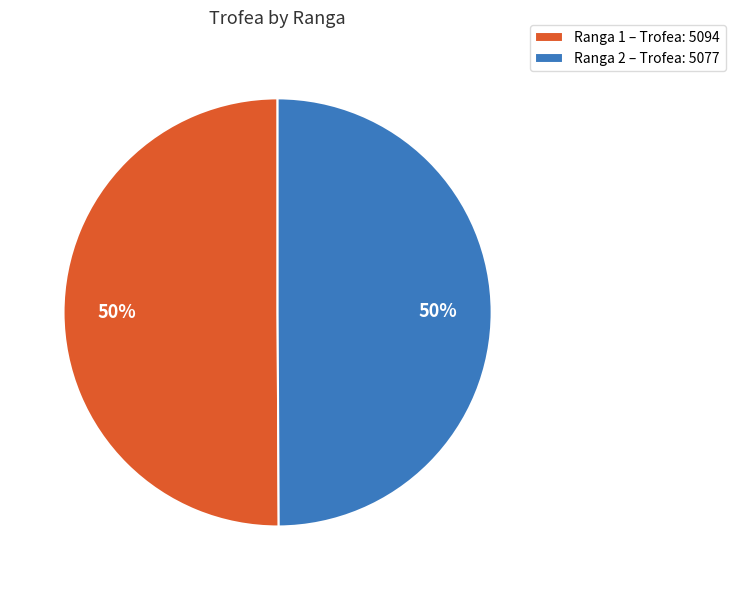

Combined, do Ranga 2 – Trofea: 5077 and Ranga 1 – Trofea: 5094 account for over 50%?

Yes